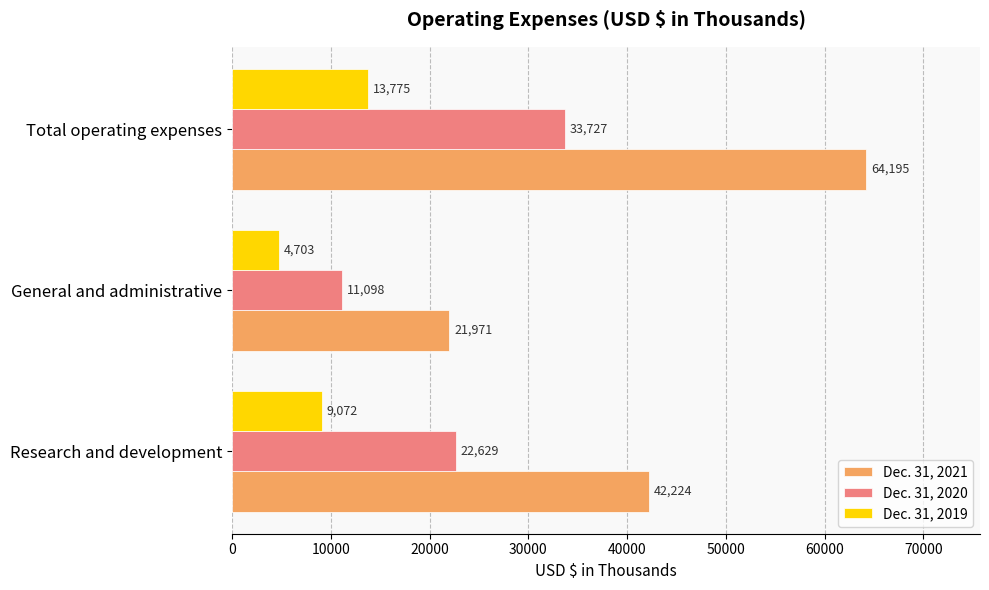

Which series has the largest total across all categories?

Dec. 31, 2021